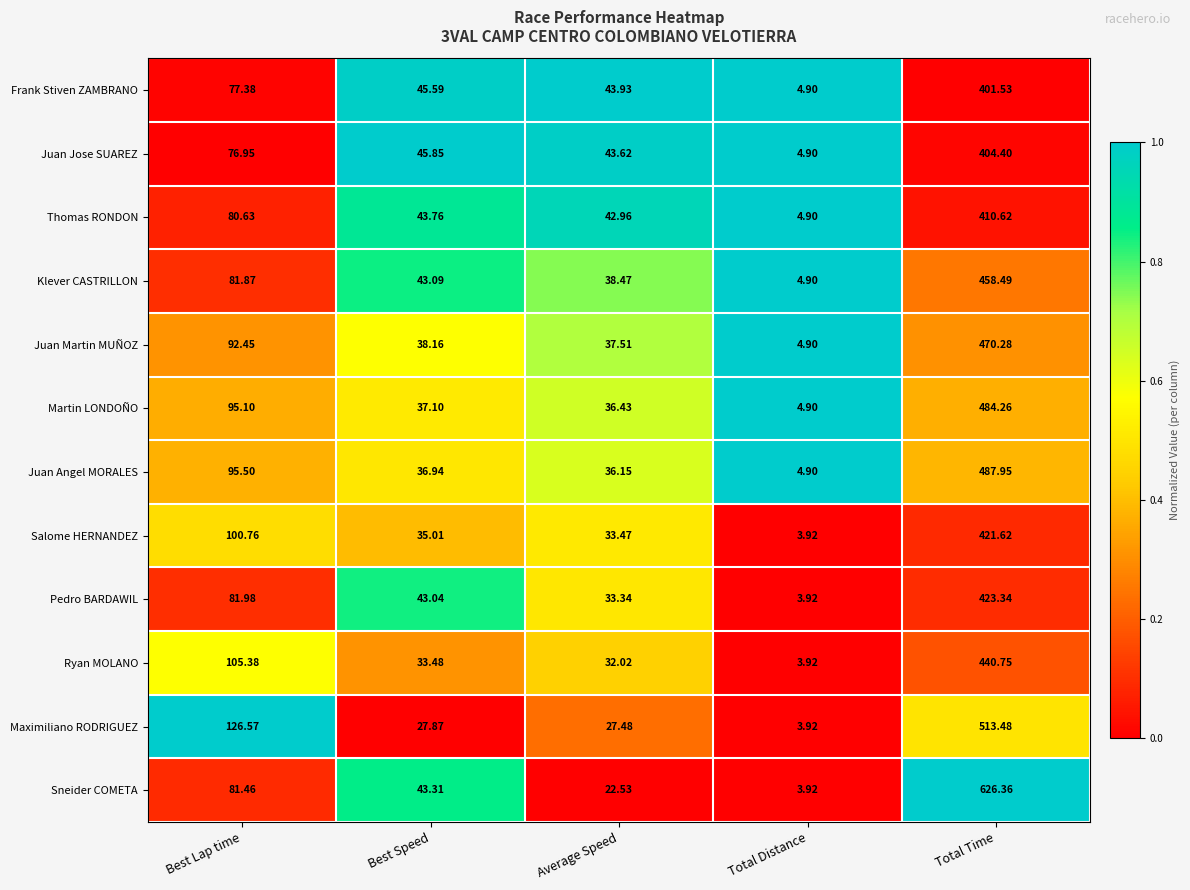

At which category does the chart reach its minimum across all series?

Total Distance